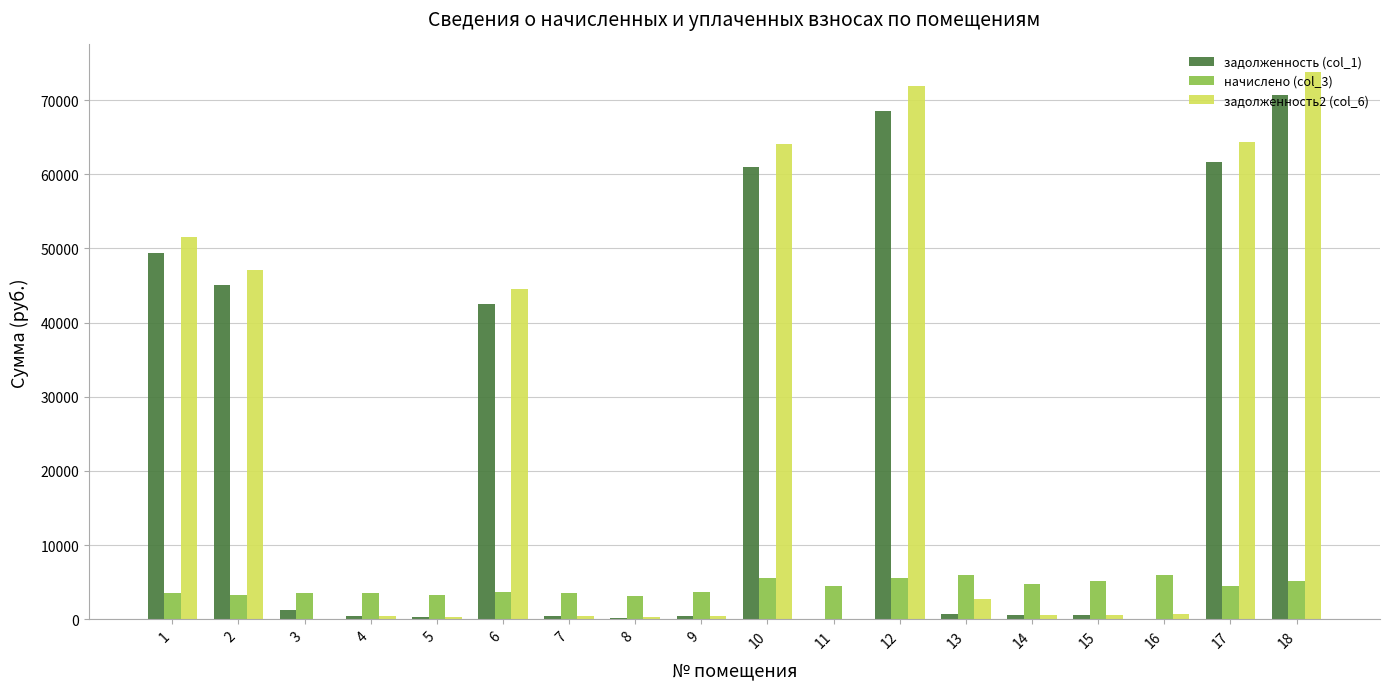

The value of начислено (col_3) at 4 is 3598.1. True or false?

True